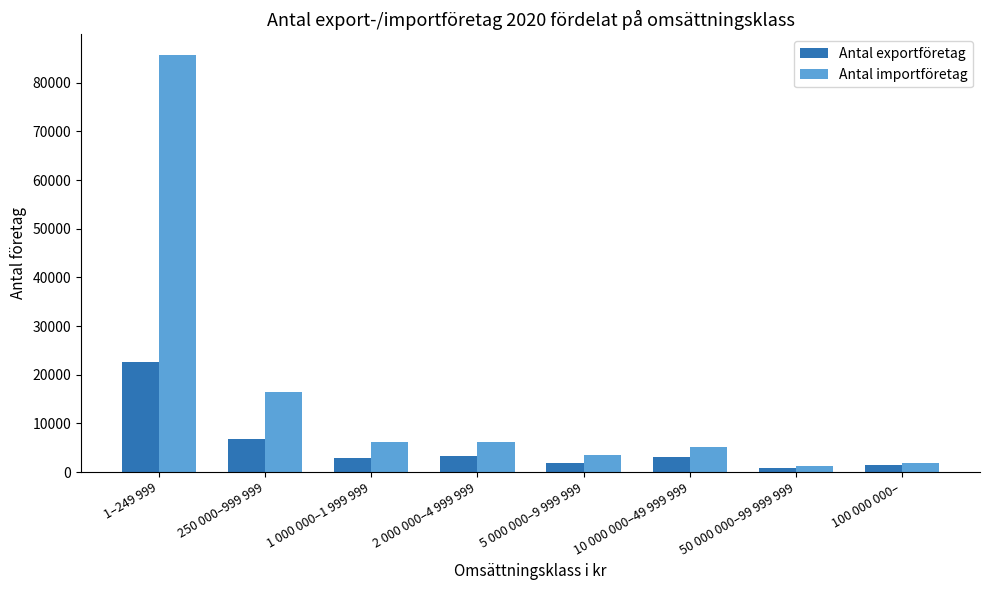

At which label does Antal importföretag first exceed 6071?

1–249 999